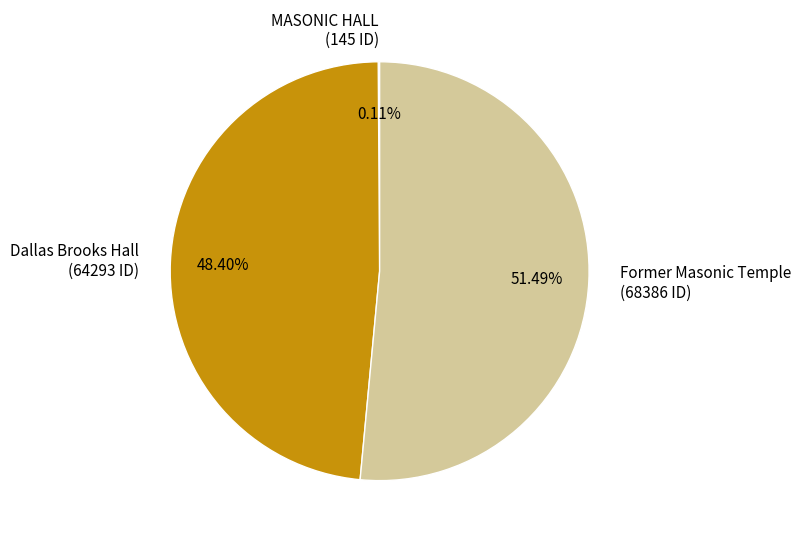

To the nearest percent, what is the difference between the largest and smallest slice percentages?

51%